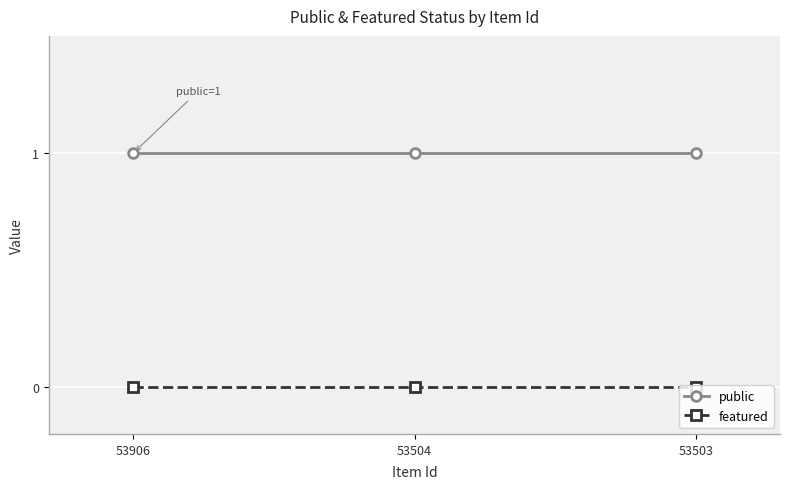

What is the value of the public point at the 1st from the left?

1